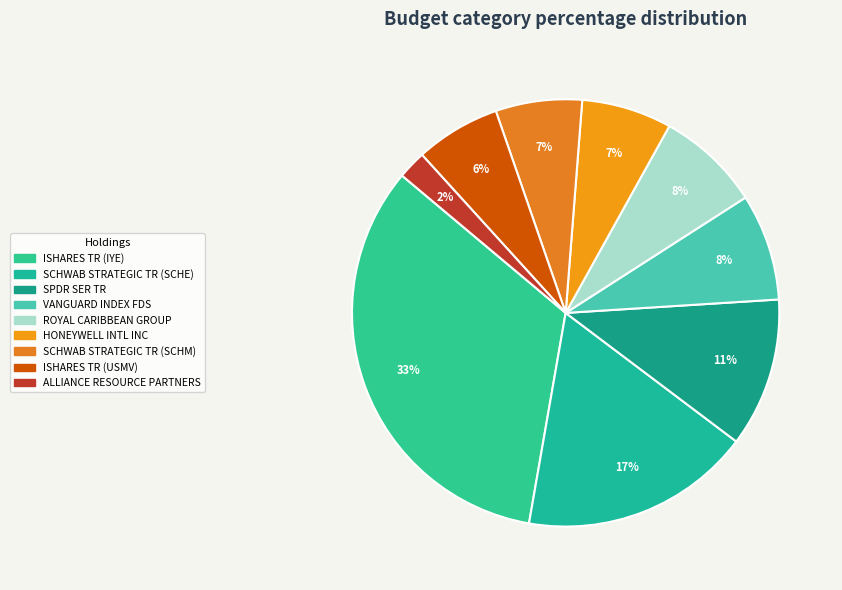

How many slices are in this pie chart?

9